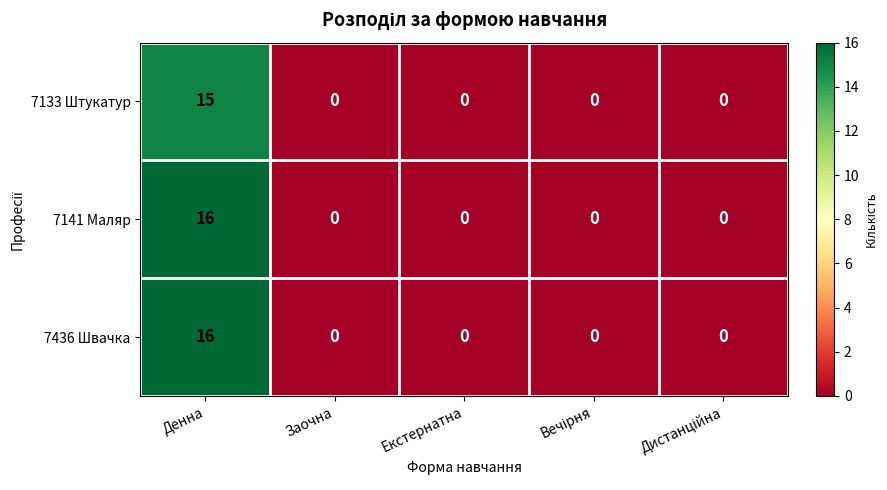

Is it true that 7141 Маляр equals 5 at Заочна?

False